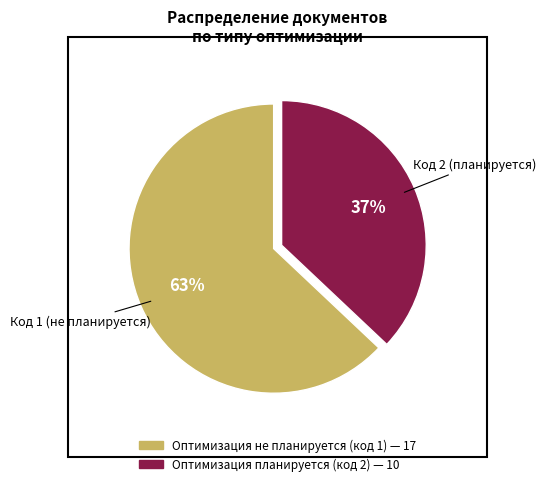

Rank the categories by value from highest to lowest.

Оптимизация не планируется (код 1), Оптимизация планируется (код 2)